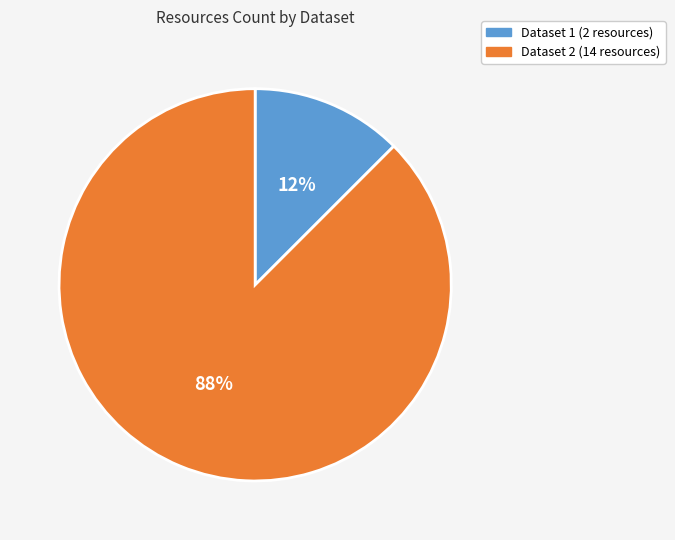

Is it true that Dataset 1 (2 resources) is 5% of the pie?

False